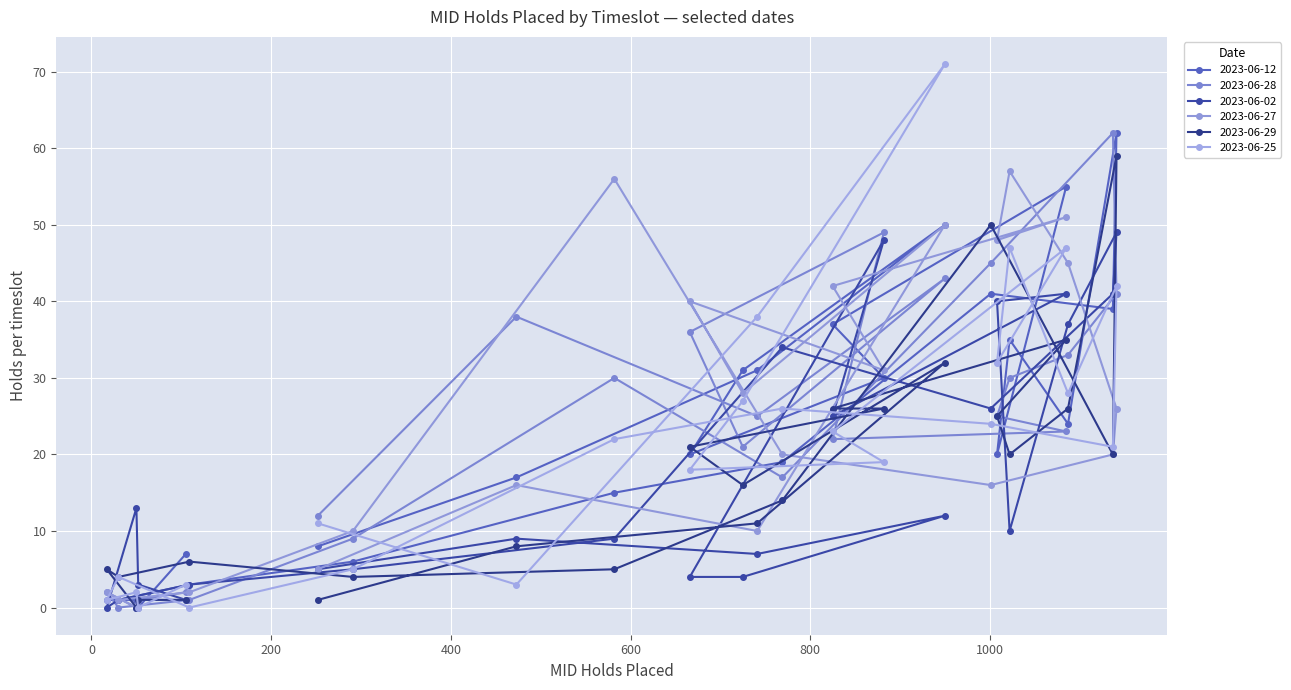

The value of 2023-06-28 at 06:00-07:00 is 13. True or false?

False